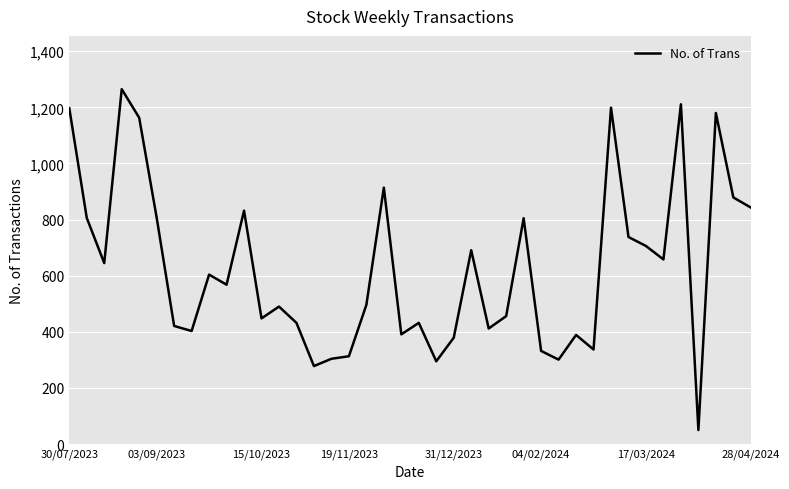

What is the difference between the maximum and minimum values?

1215